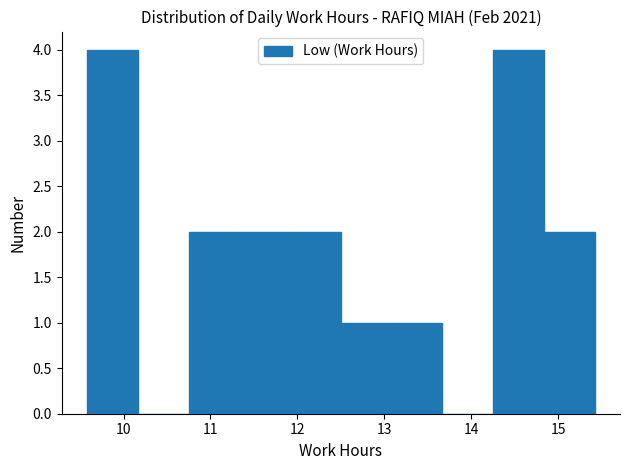

Reading left to right, transcribe this chart: for each bar, give the range it covers on the x-axis and its height. Neither the bar edges nor the heights are printed on the chart, so give them approximately, as read against the axes.

9.6 to 10.2: 4
10.2 to 10.7: 0
10.7 to 11.3: 2
11.3 to 11.9: 2
11.9 to 12.5: 2
12.5 to 13.1: 1
13.1 to 13.7: 1
13.7 to 14.3: 0
14.3 to 14.8: 4
14.8 to 15.4: 2